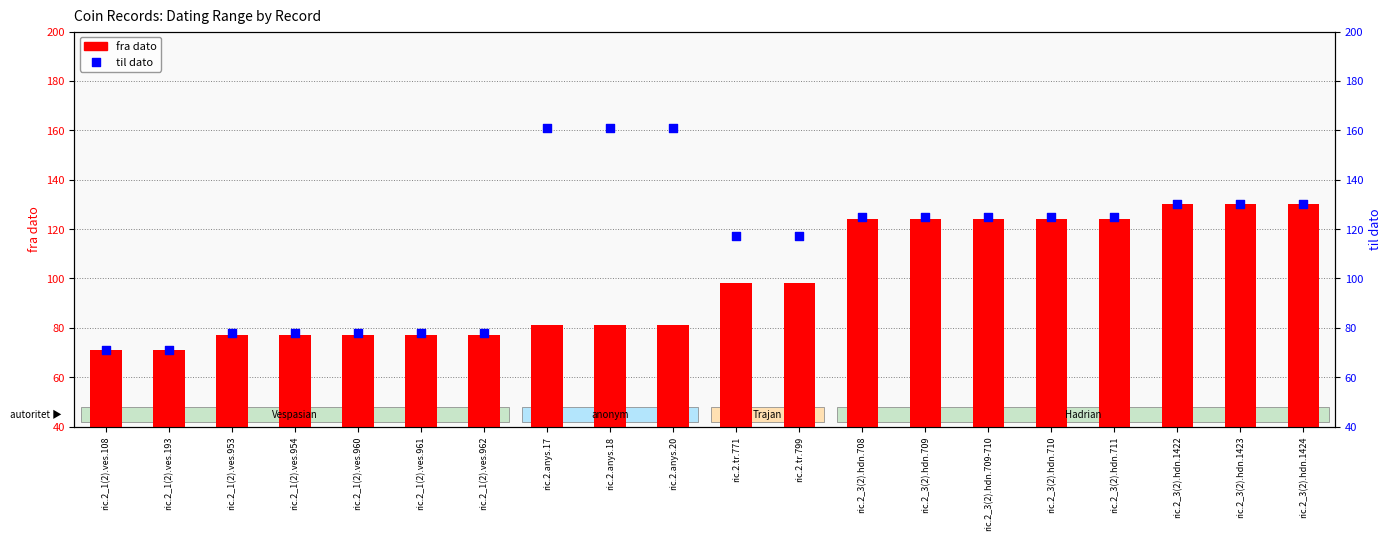

Which series reaches the minimum Y coordinate?

fra dato